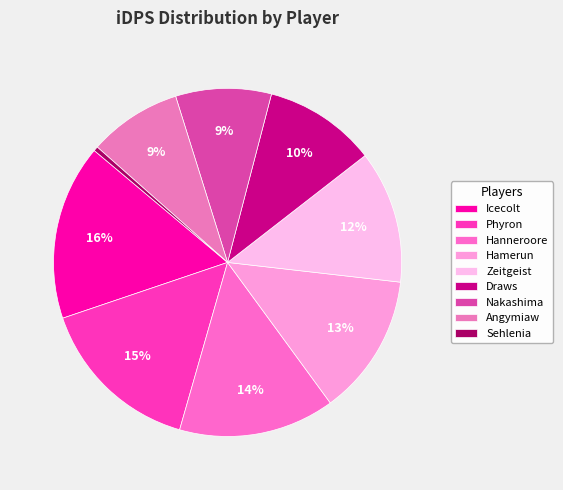

How many segments does this pie chart have?

9